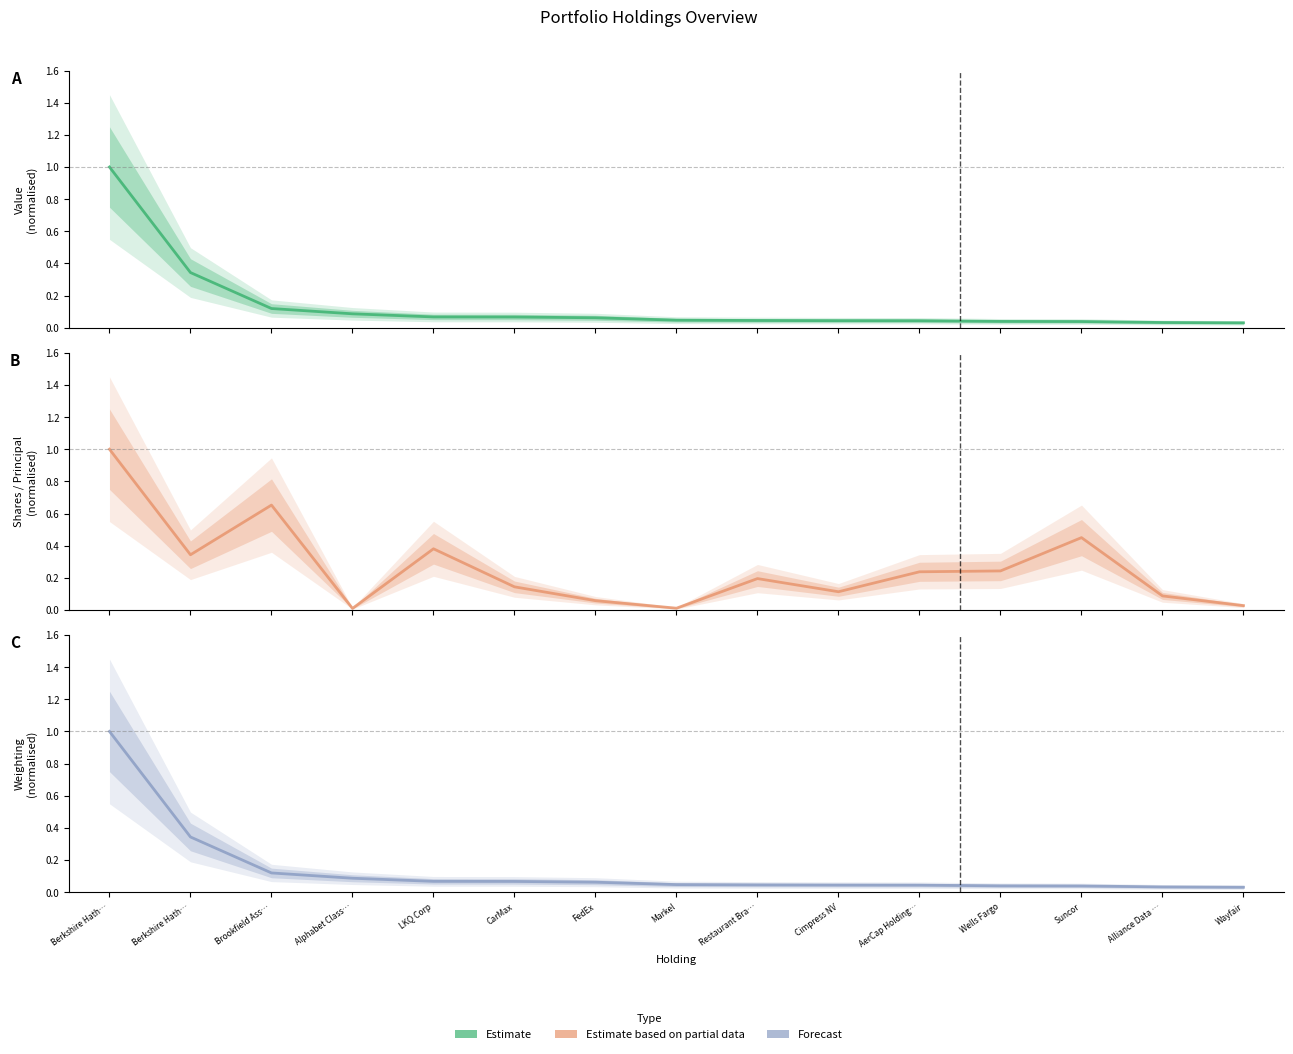

What is the total value across all series at CarMax?

0.3